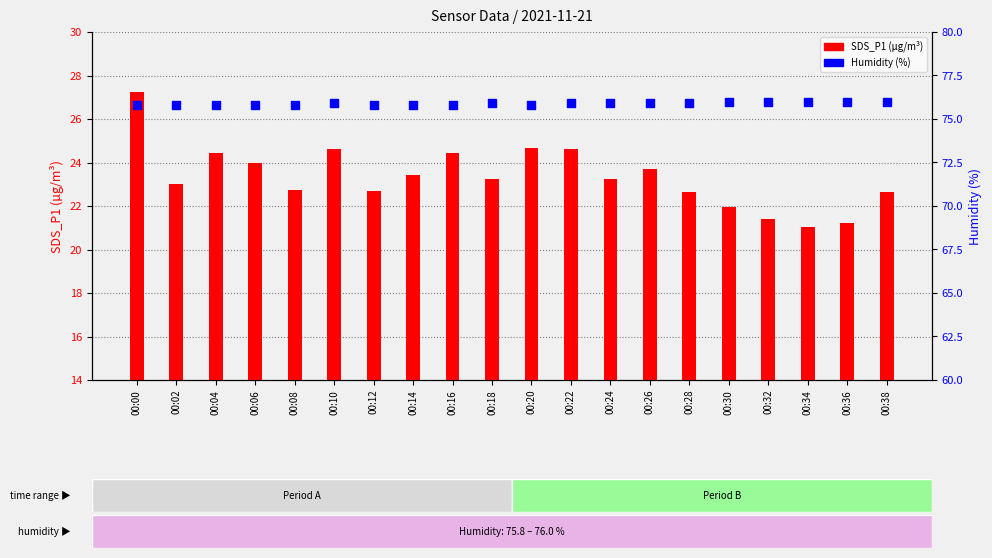

At which category is the sum across all series the highest?

00:00